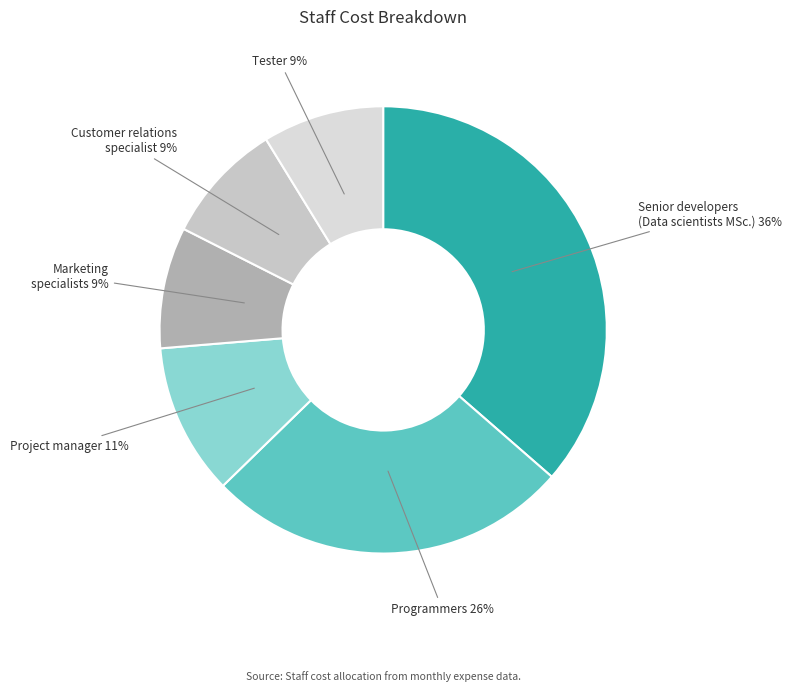

Which category has the biggest portion of the pie?

Senior developers (Data scientists MSc.)